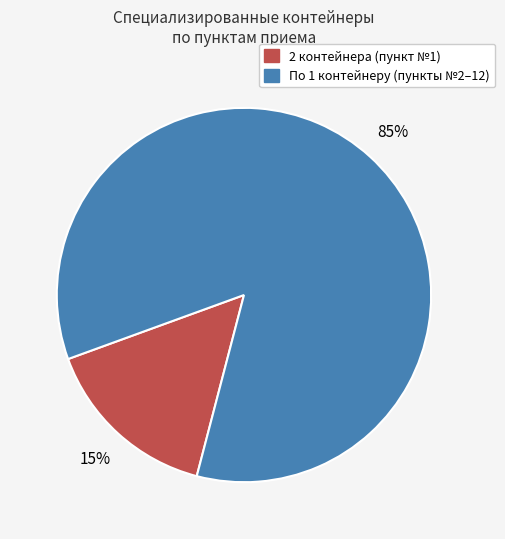

Is there a majority slice in this chart?

Yes